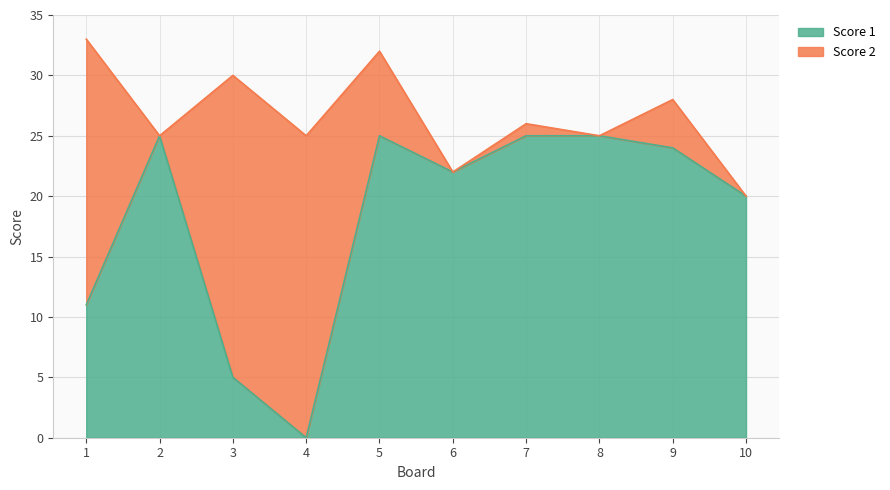

How many interior local peaks (higher than both neighbors) does the data have?

2